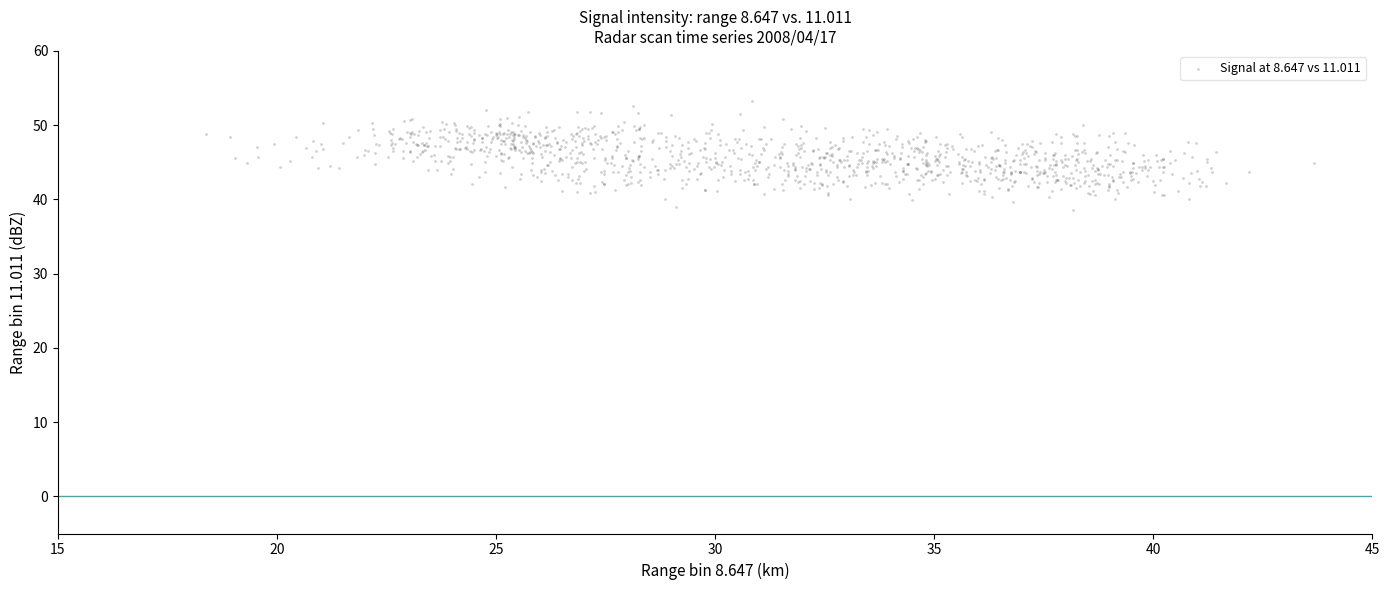

What is the range of Y values (max minus min)?

14.6